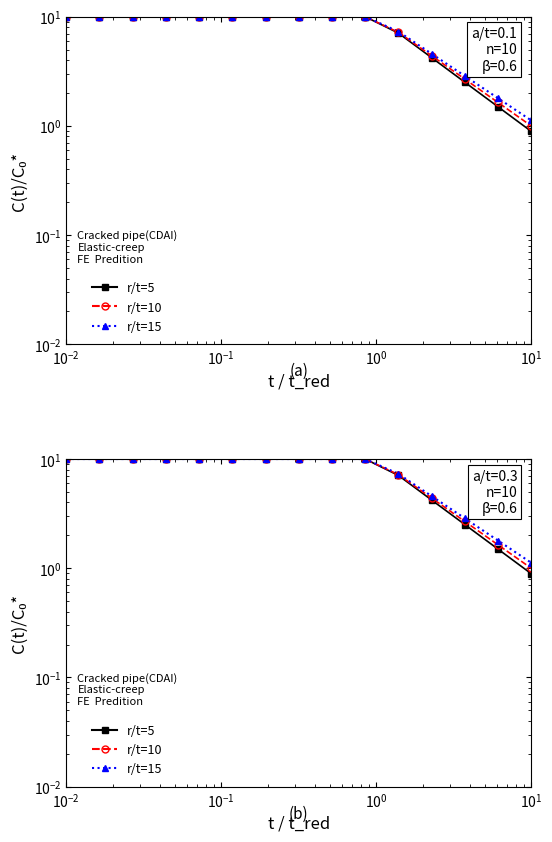

Is this an area chart (filled region under the line)?

No